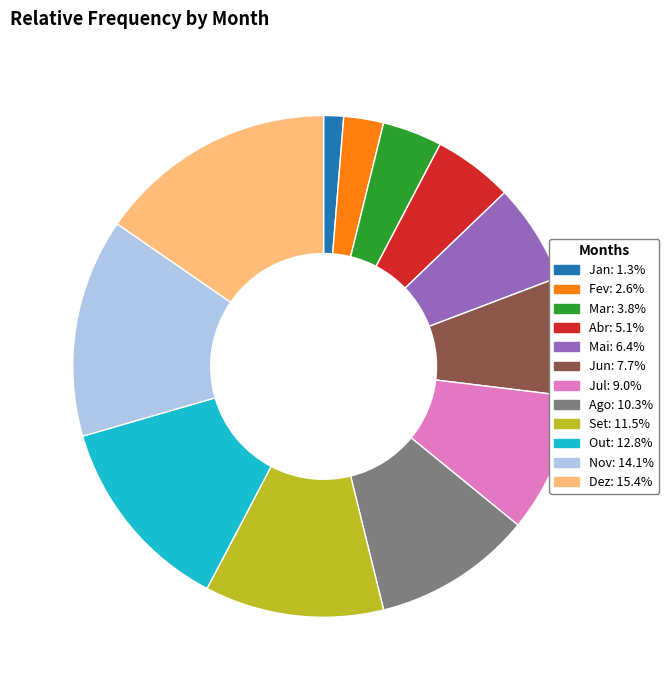

Count the number of slices in the pie.

12